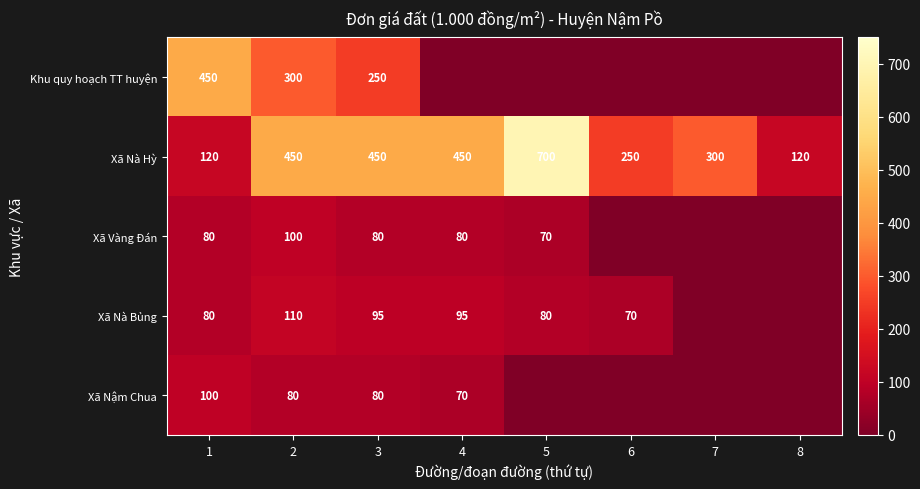

What is the total value across all series at 3?

955